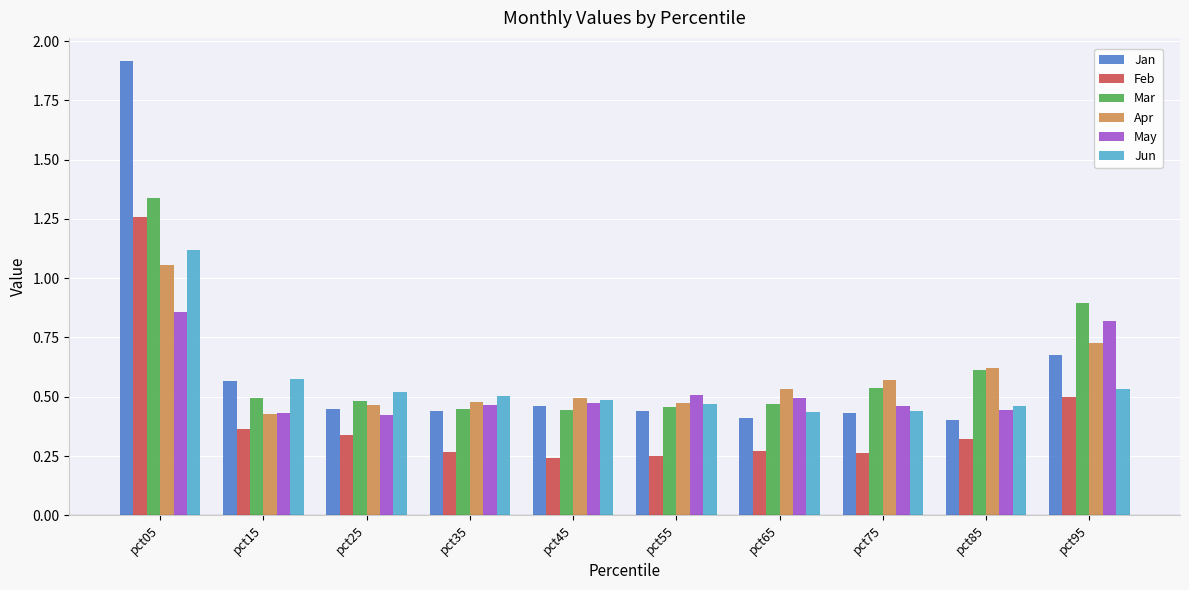

Between pct05 and pct55, which series saw the biggest shift?

Jan